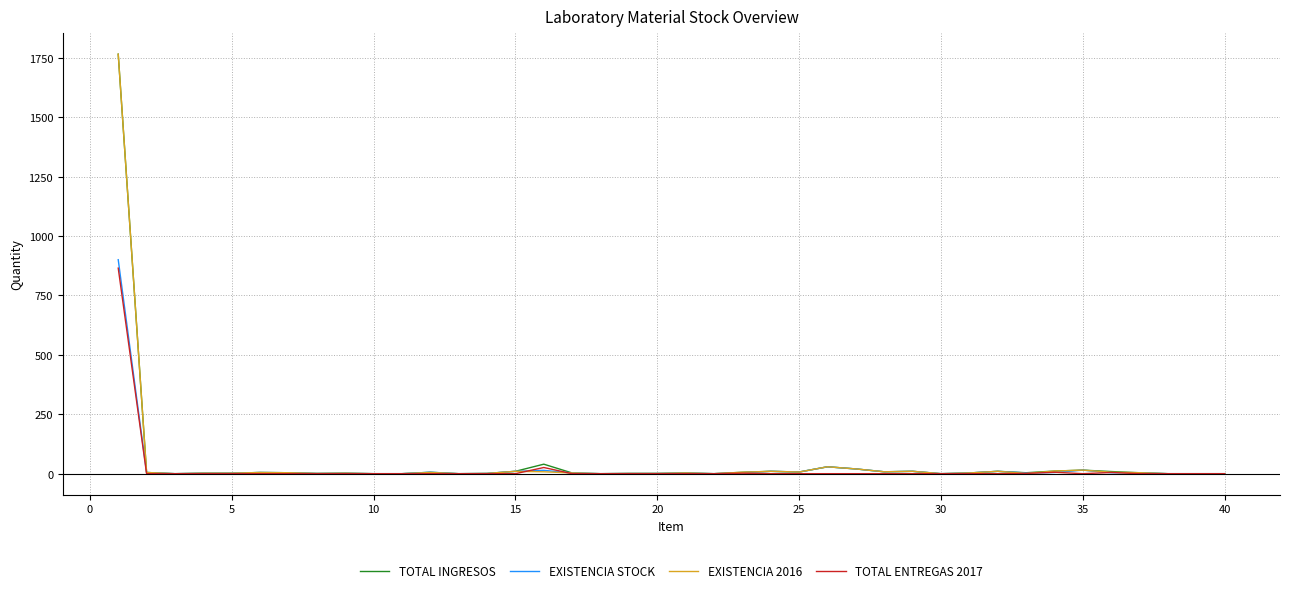

How many lines are shown in the chart?

4